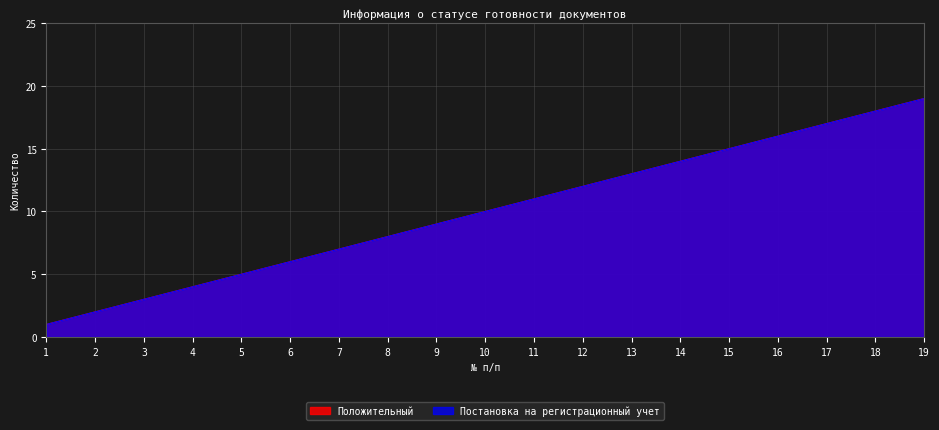

How many lines are shown in the chart?

2